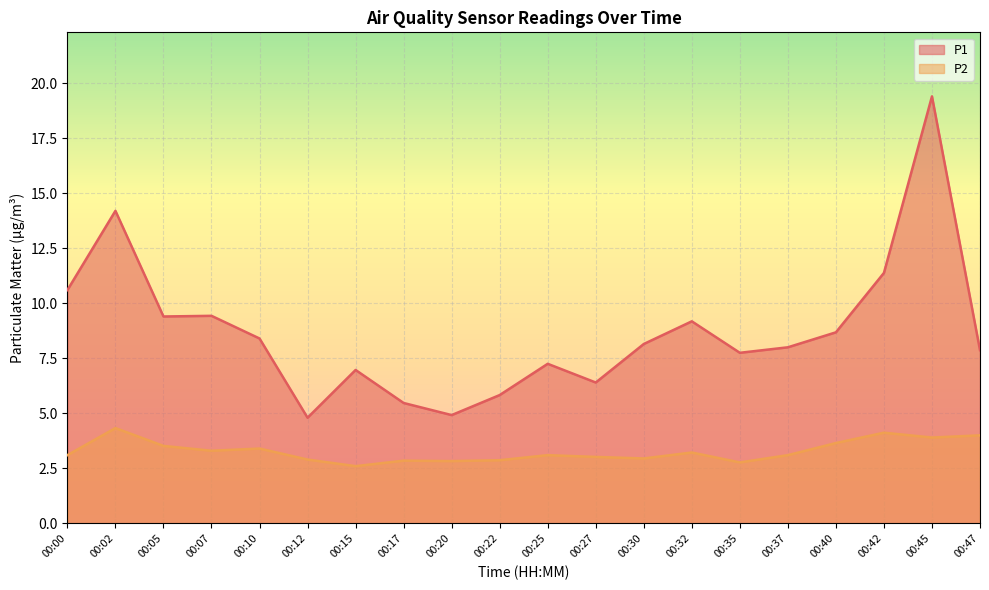

Is it true that P2 equals 1.3 at 00:25?

False